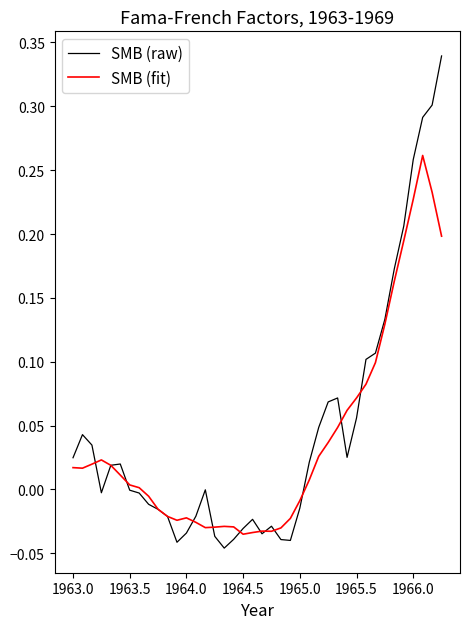

Which series has the largest range (max minus min)?

SMB (raw)